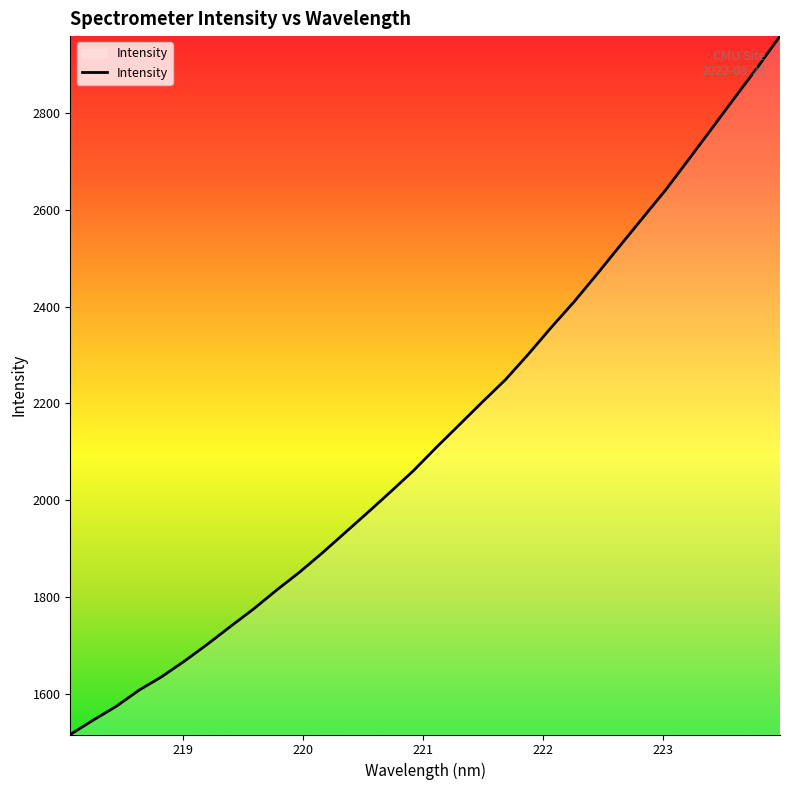

What is the difference between the maximum and minimum values?

1441.9